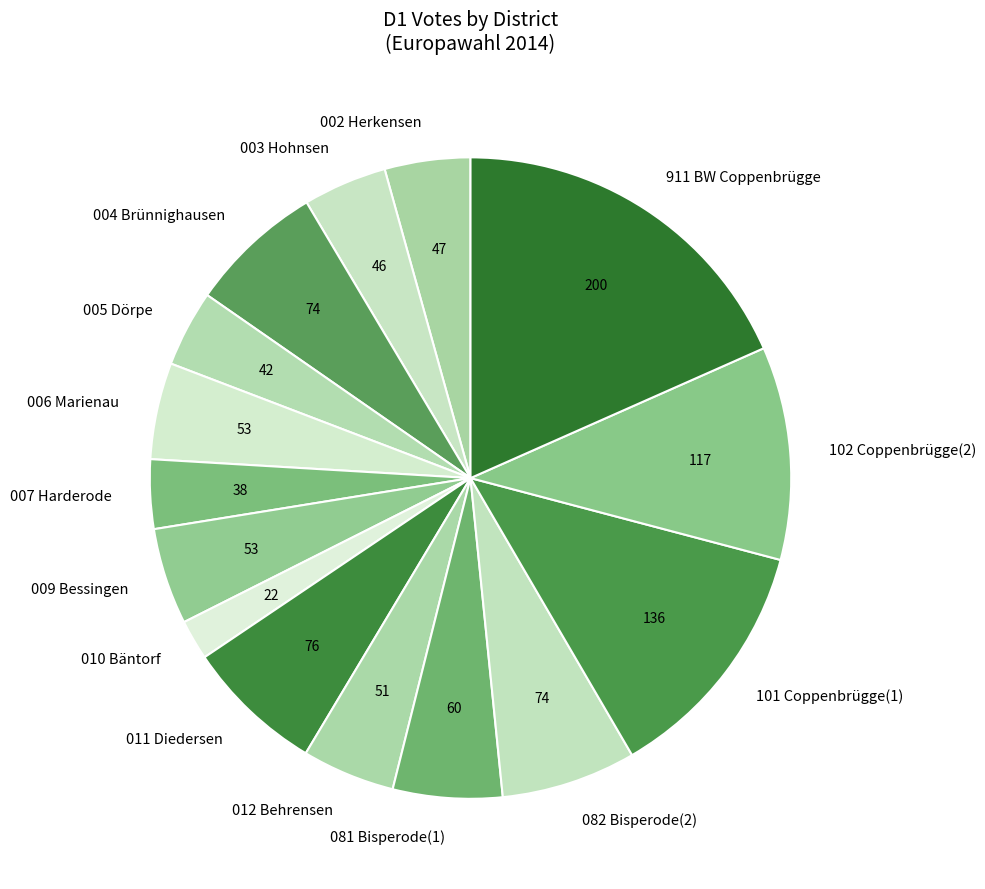

True or false: 911 BW Coppenbrügge accounts for 38% of the total.

False